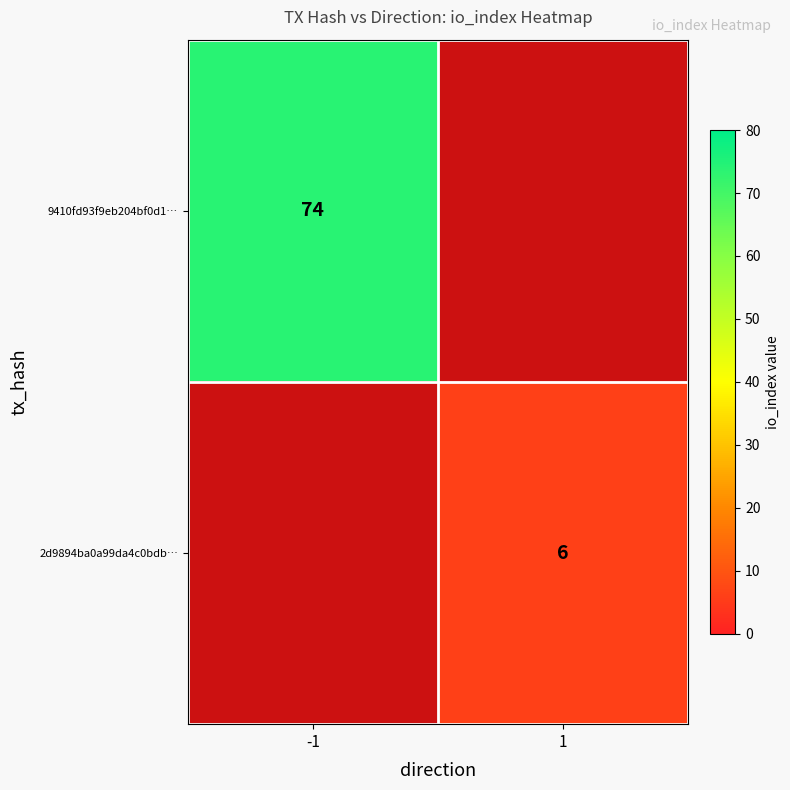

The 9410fd93f9eb204bf0d1… series shows 42 at -1. True or false?

False